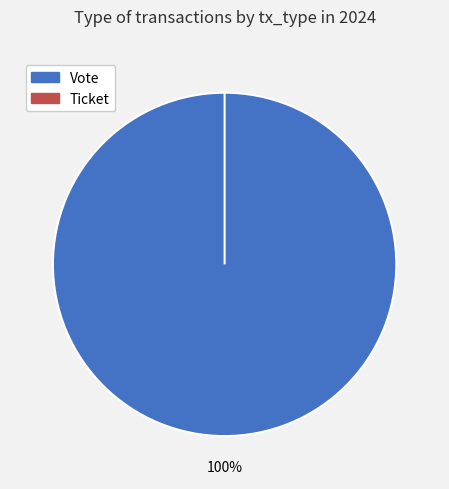

To the nearest percent, what is the combined percentage of Ticket and Vote?

100%